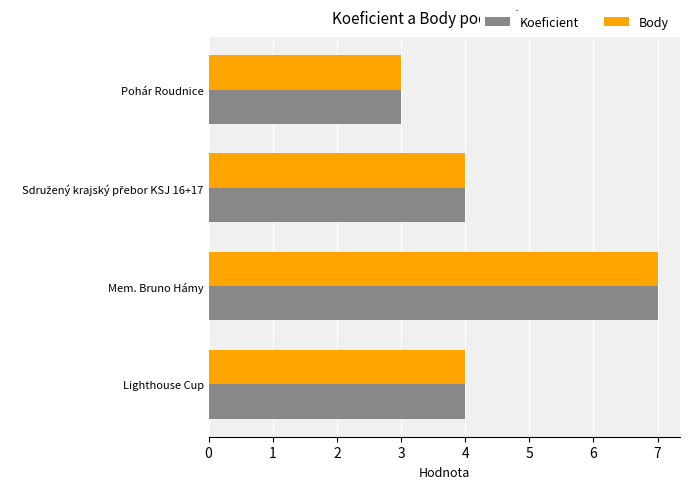

At which category does the chart reach its peak across all series?

Mem. Bruno Hámy